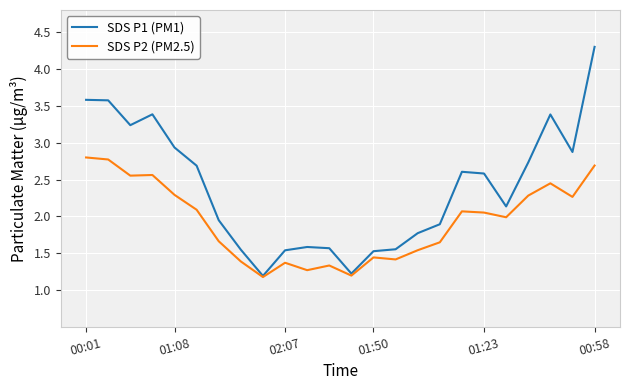

Which series has the largest total across all categories?

SDS P1 (PM1)